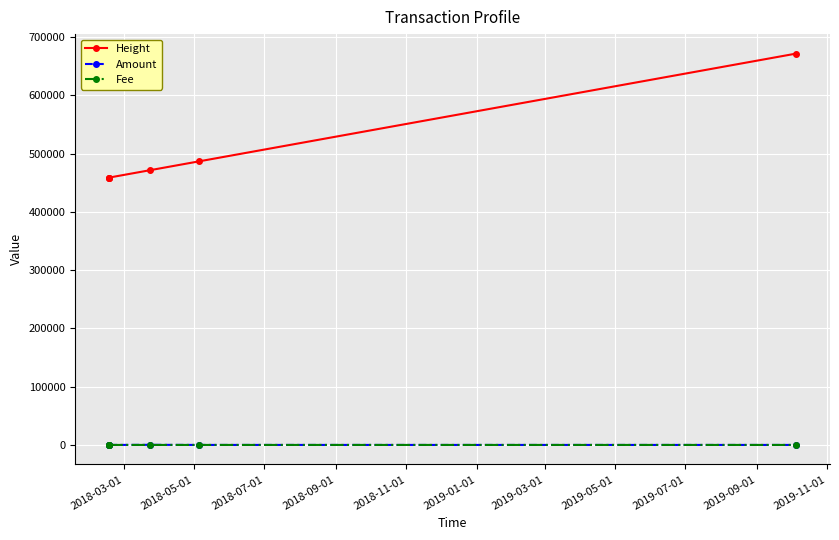

True or false: Height and Fee cross at least once.

False